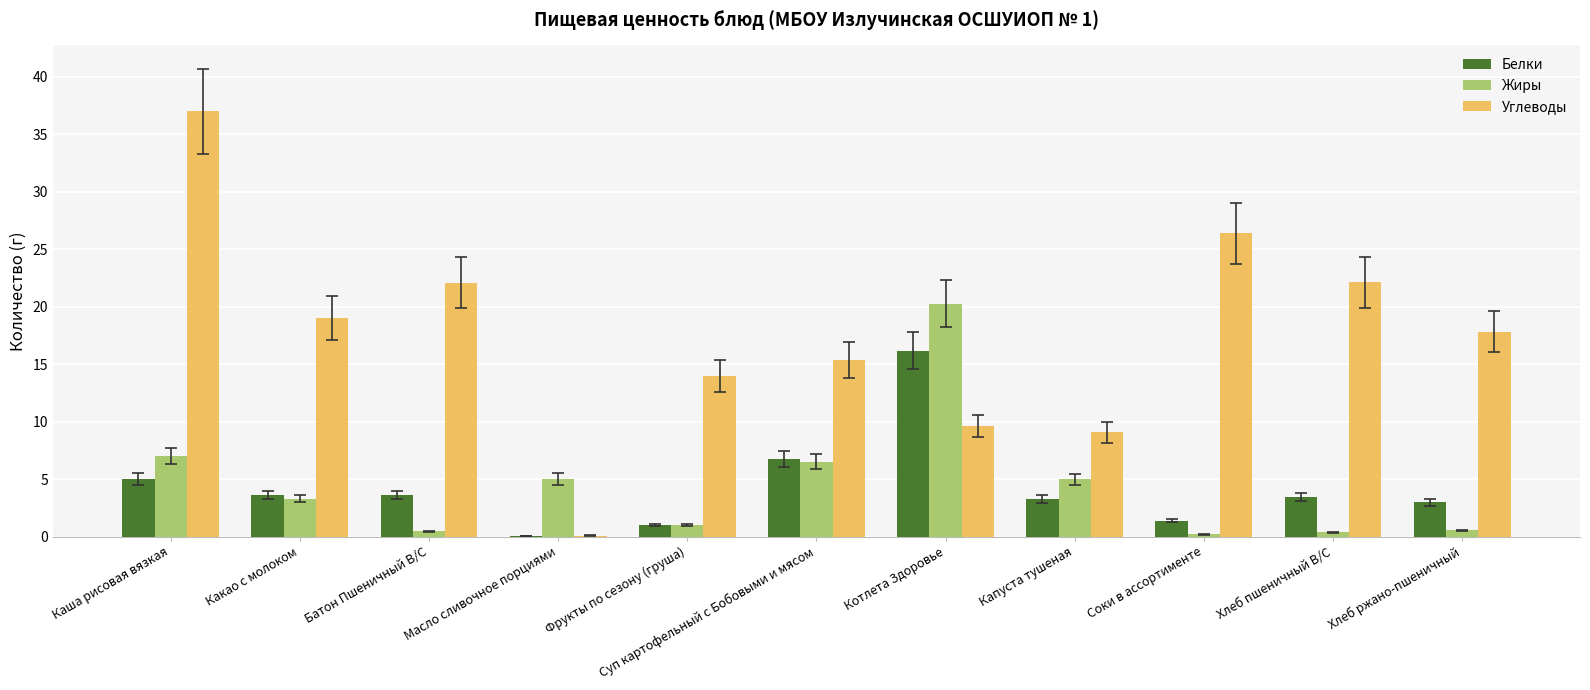

Which series has the largest total across all categories?

Углеводы